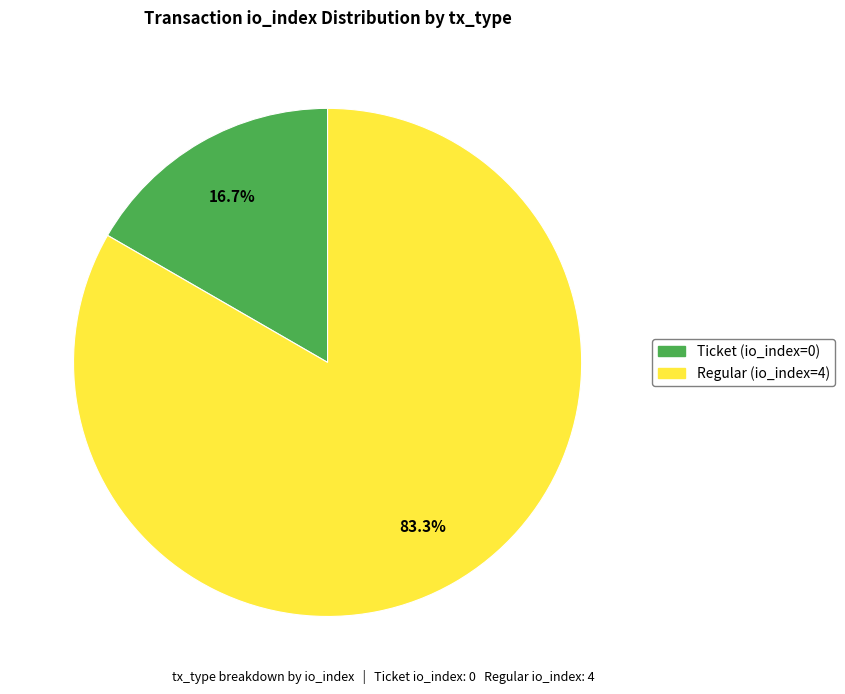

Which category has the biggest portion of the pie?

Regular